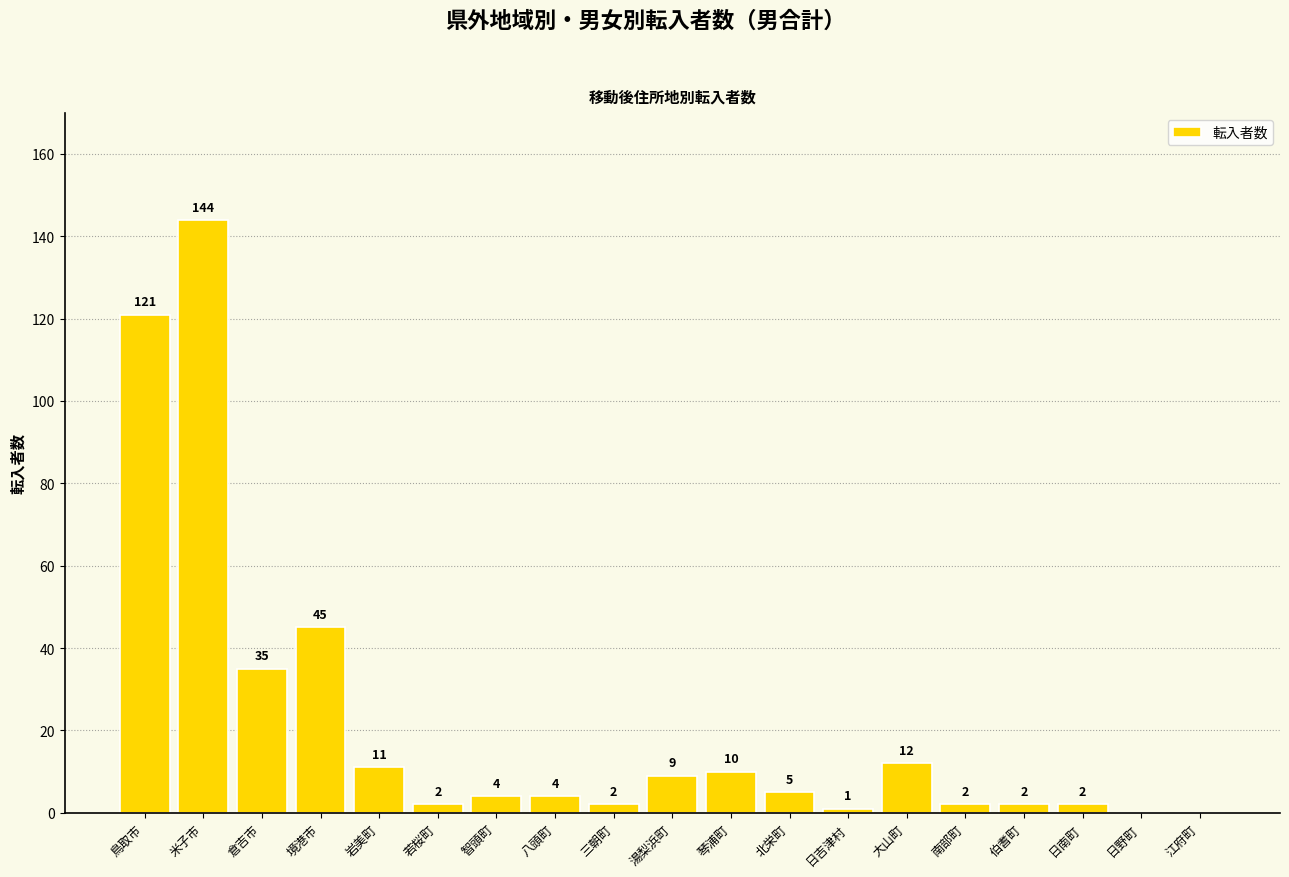

What is the maximum value shown in the chart?

144